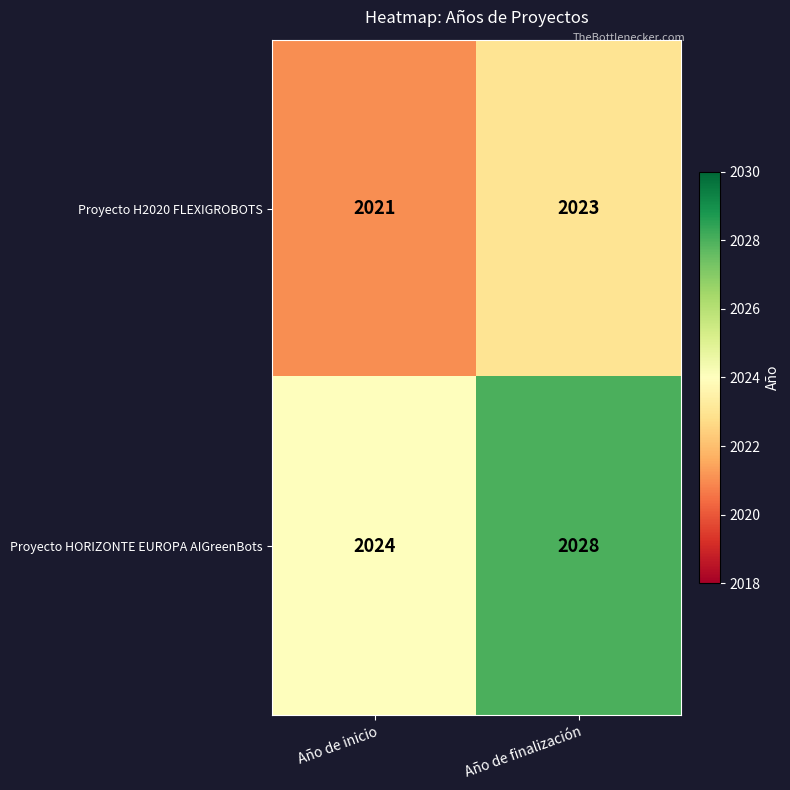

At which category is the sum across all series the highest?

Año de finalización